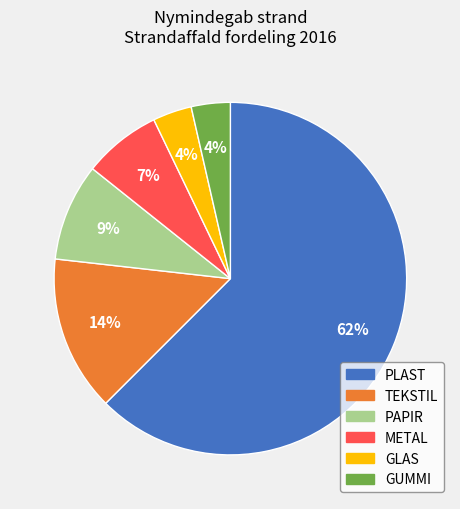

How many segments does this pie chart have?

6